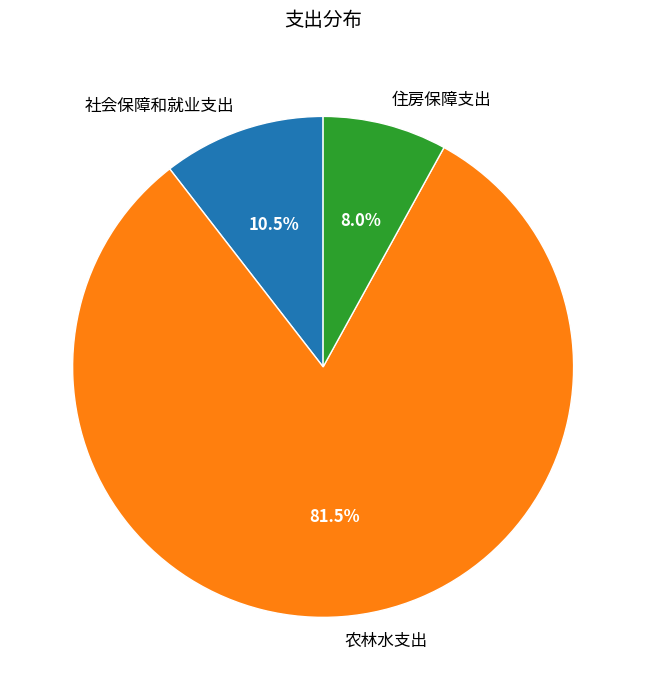

What is the smallest slice in the pie chart?

住房保障支出